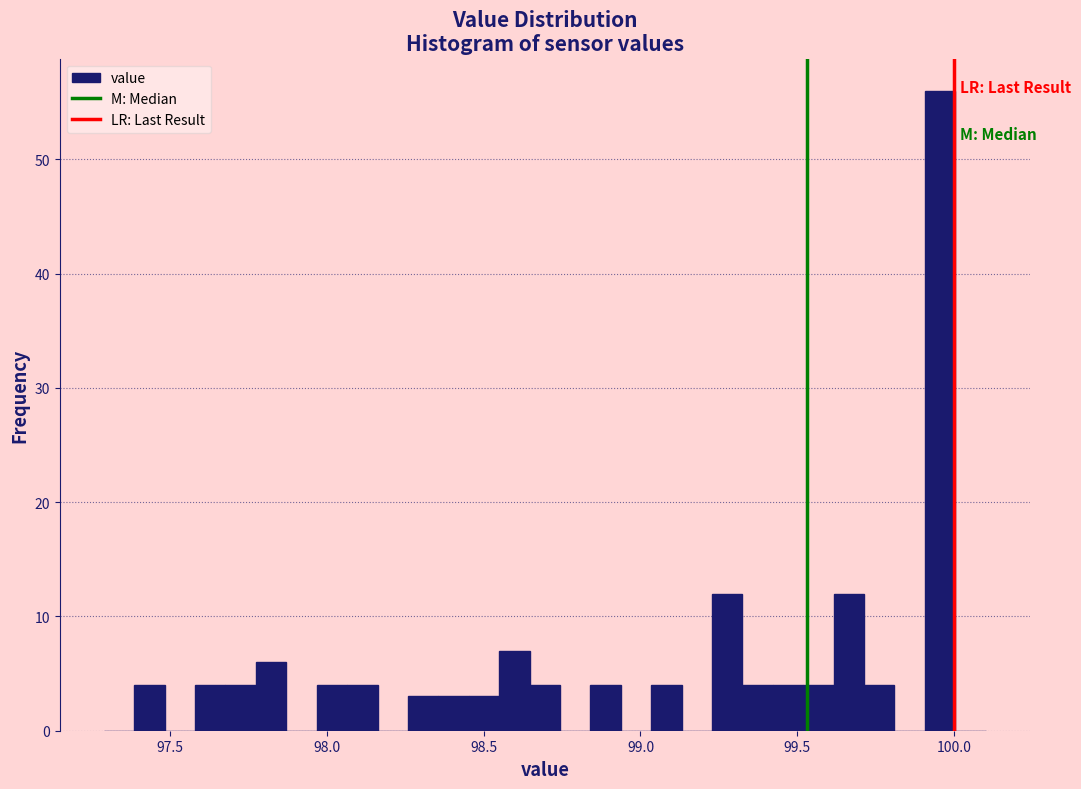

Read against the x-axis, roughly where is the centre of the tallest bar?

99.95